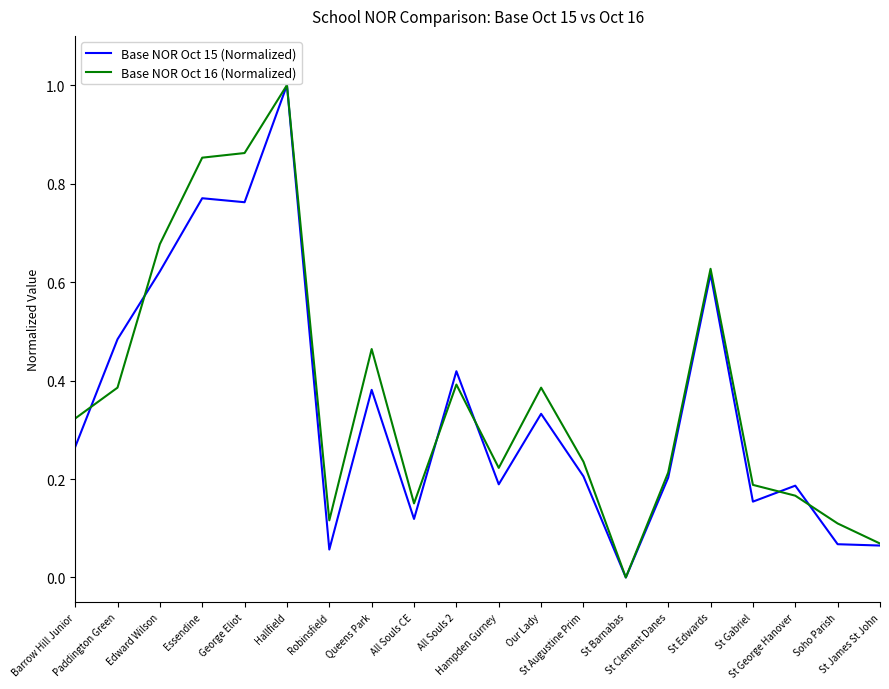

How many positive values does the Base NOR Oct 15 (Normalized) series have?

19